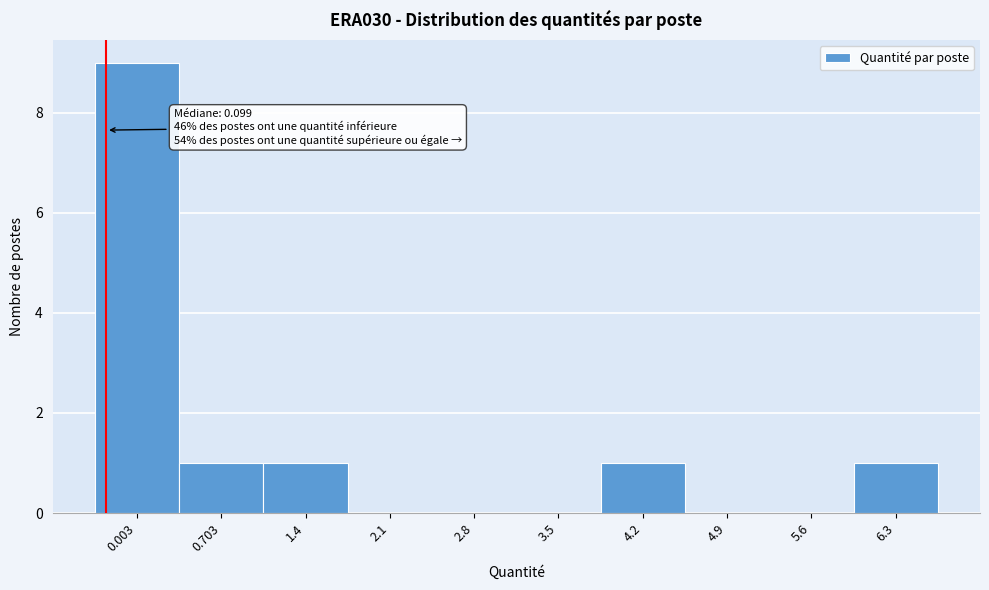

Reading left to right, transcribe all the data shown in this chart.

0.003=9	0.703=1	1.4=1	2.1=0	2.8=0	3.5=0	4.2=1	4.9=0	5.6=0	6.3=1